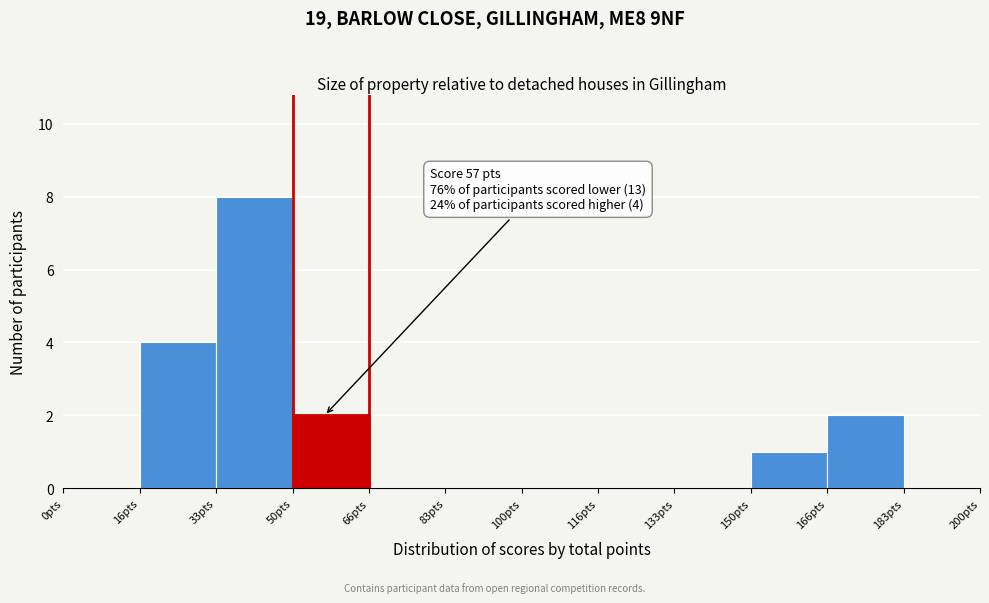

Over which range of the x-axis is the bar tallest?

34 to 50